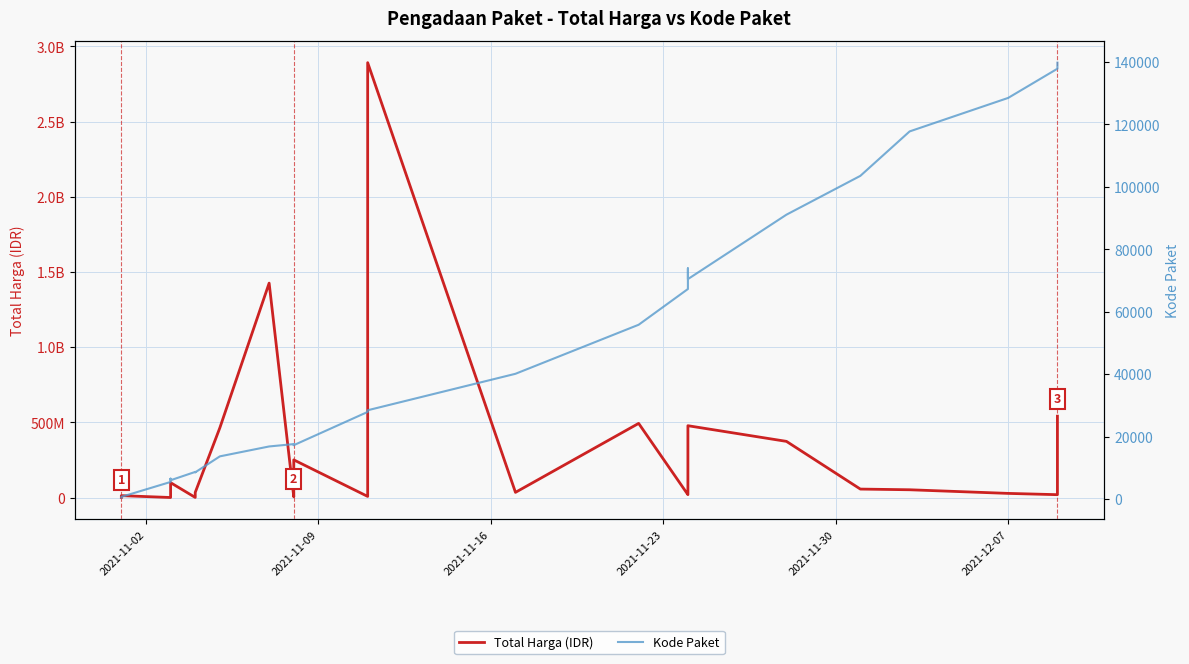

True or false: Kode Paket and Total Harga (IDR) intersect in this chart.

False